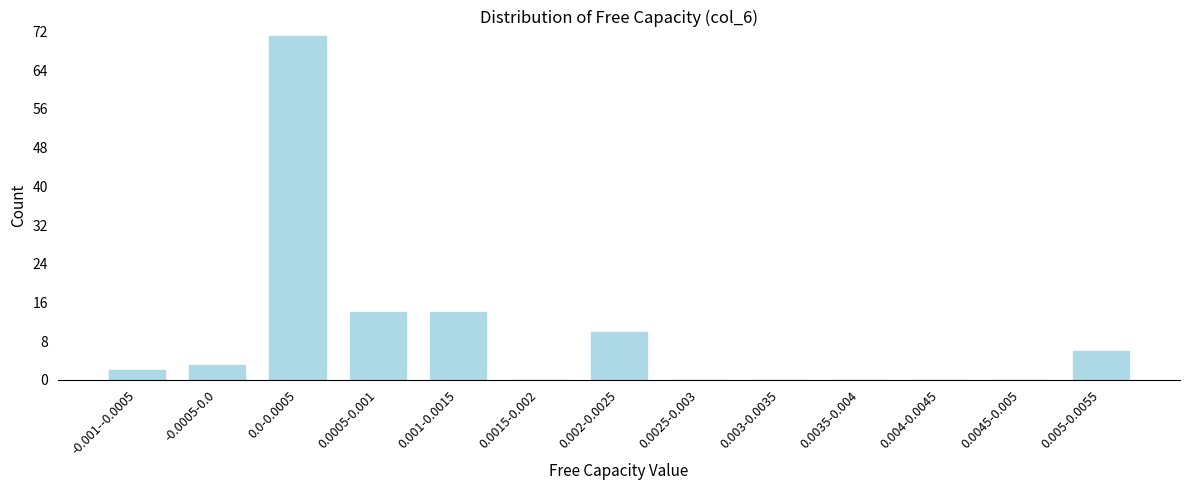

Reading right to left, what are all the values shown in this chart?

0.005-0.0055=6	0.0045-0.005=0	0.004-0.0045=0	0.0035-0.004=0	0.003-0.0035=0	0.0025-0.003=0	0.002-0.0025=10	0.0015-0.002=0	0.001-0.0015=14	0.0005-0.001=14	0.0-0.0005=71	-0.0005-0.0=3	-0.001--0.0005=2